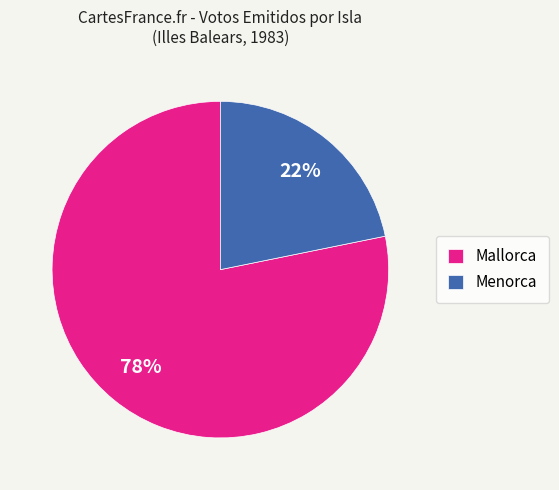

True or false: Menorca accounts for 22% of the total.

True